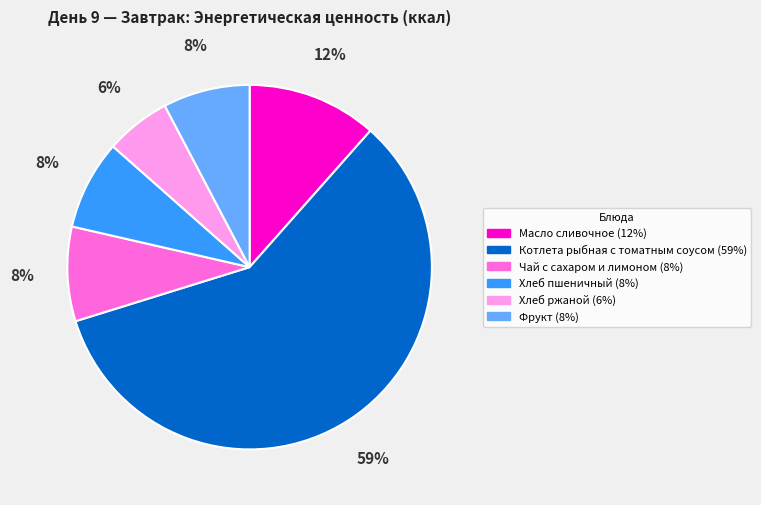

What is the ratio of the value at Хлеб пшеничный to the value at Фрукт?

1.0